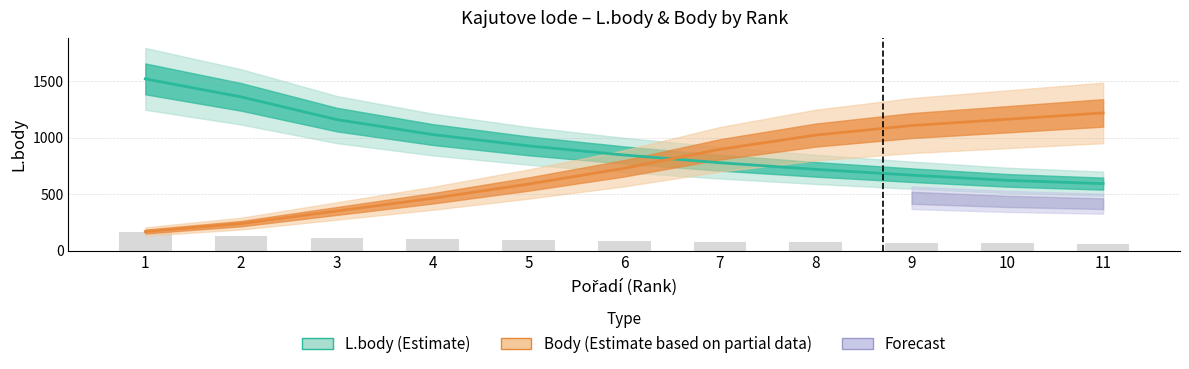

Between 2 and 8, which series saw the biggest shift?

Body